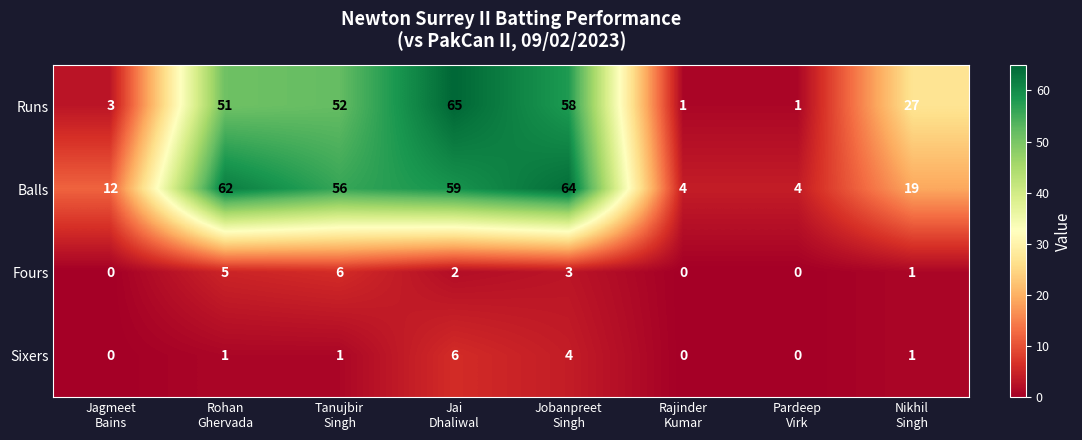

Count the number of data series in this chart.

4